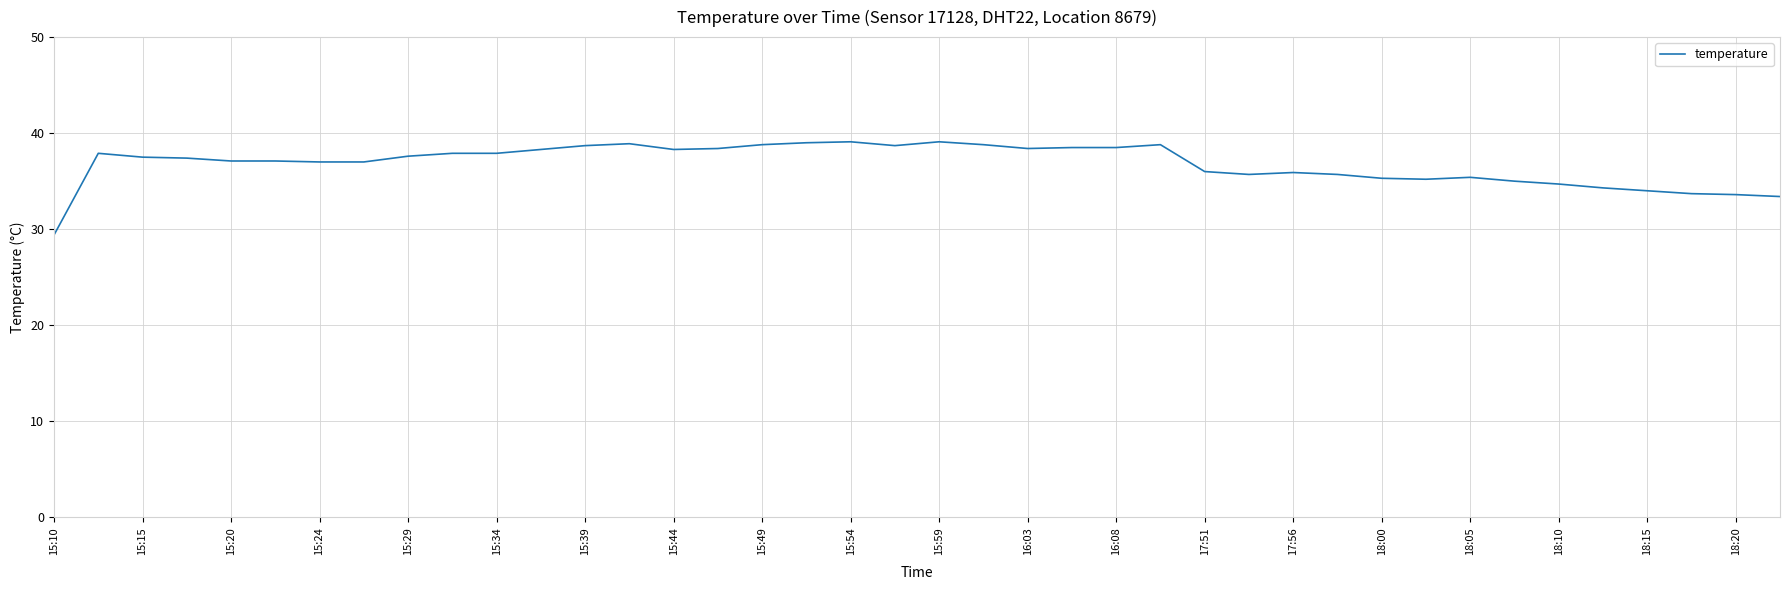

What is the difference between the maximum and minimum values?

9.7